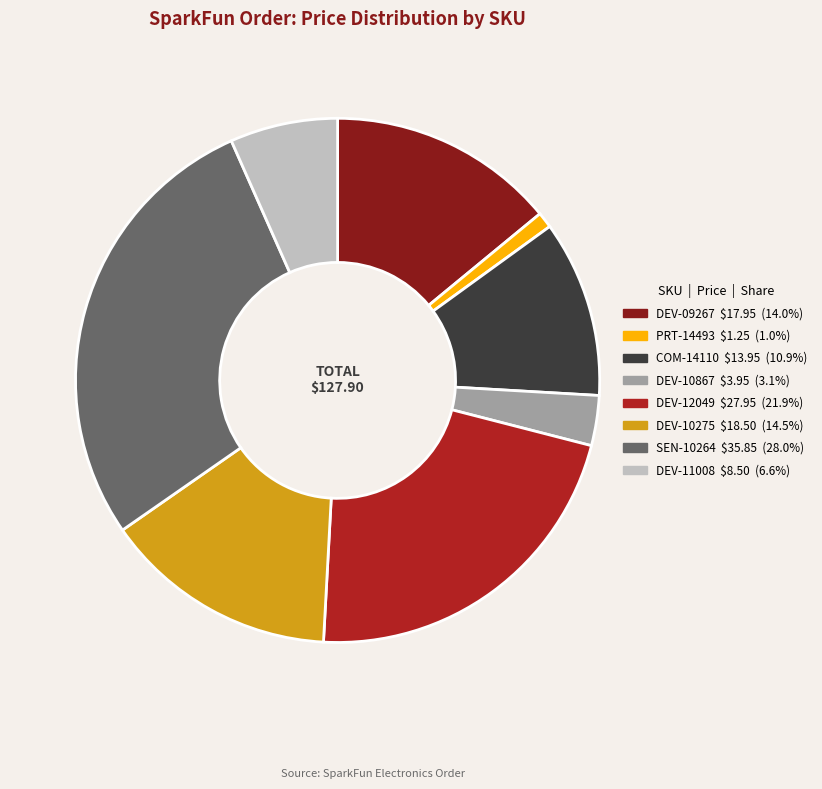

Does any single category account for the majority?

No